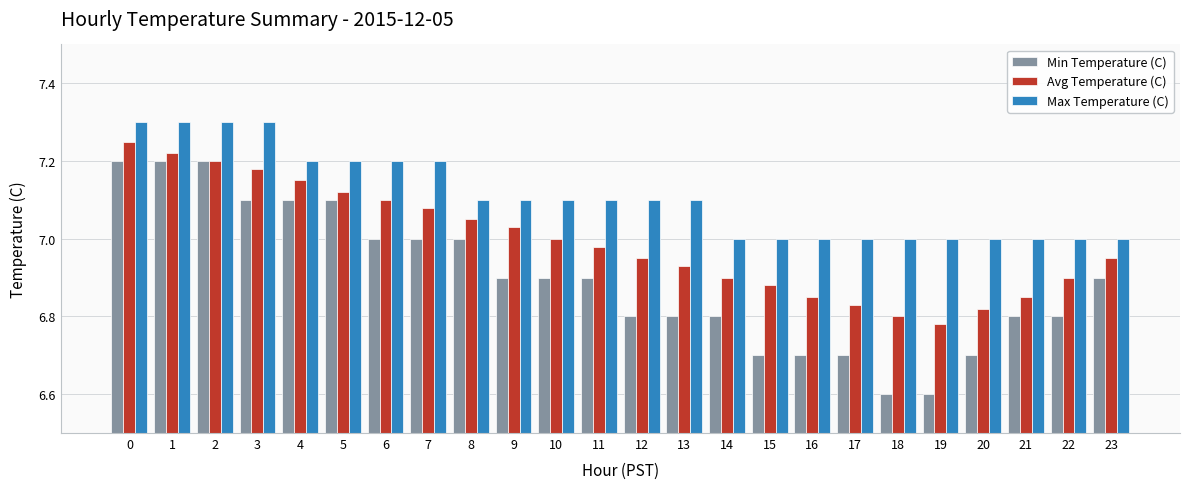

What is the total value across all series at 9?

21.0